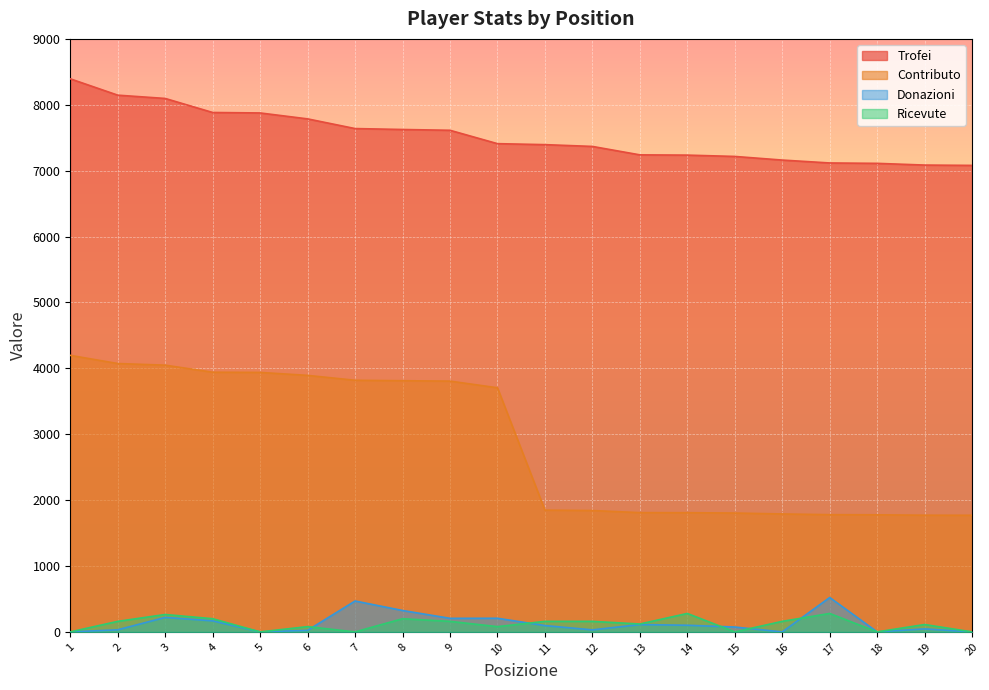

What is the difference between the Donazioni values at 1 and 11?

96